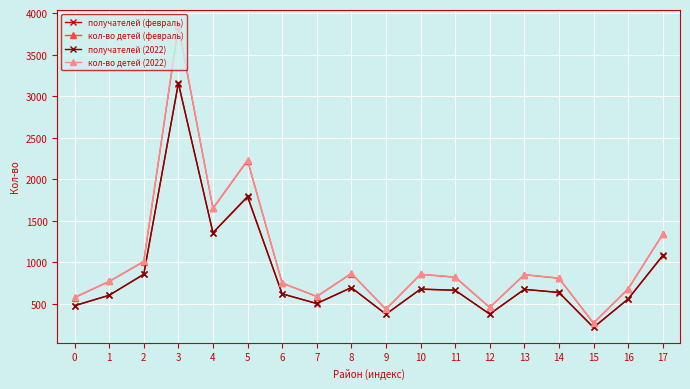

True or false: кол-во детей (2022) and получателей (2022) cross at least once.

False